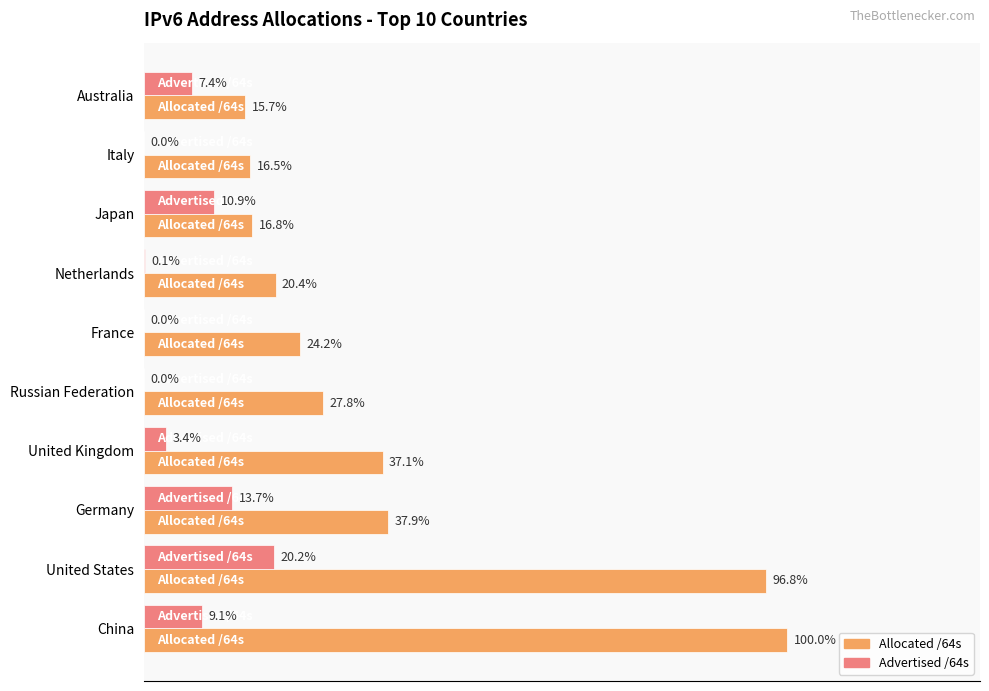

At which label does Allocated /64s reach its peak?

China